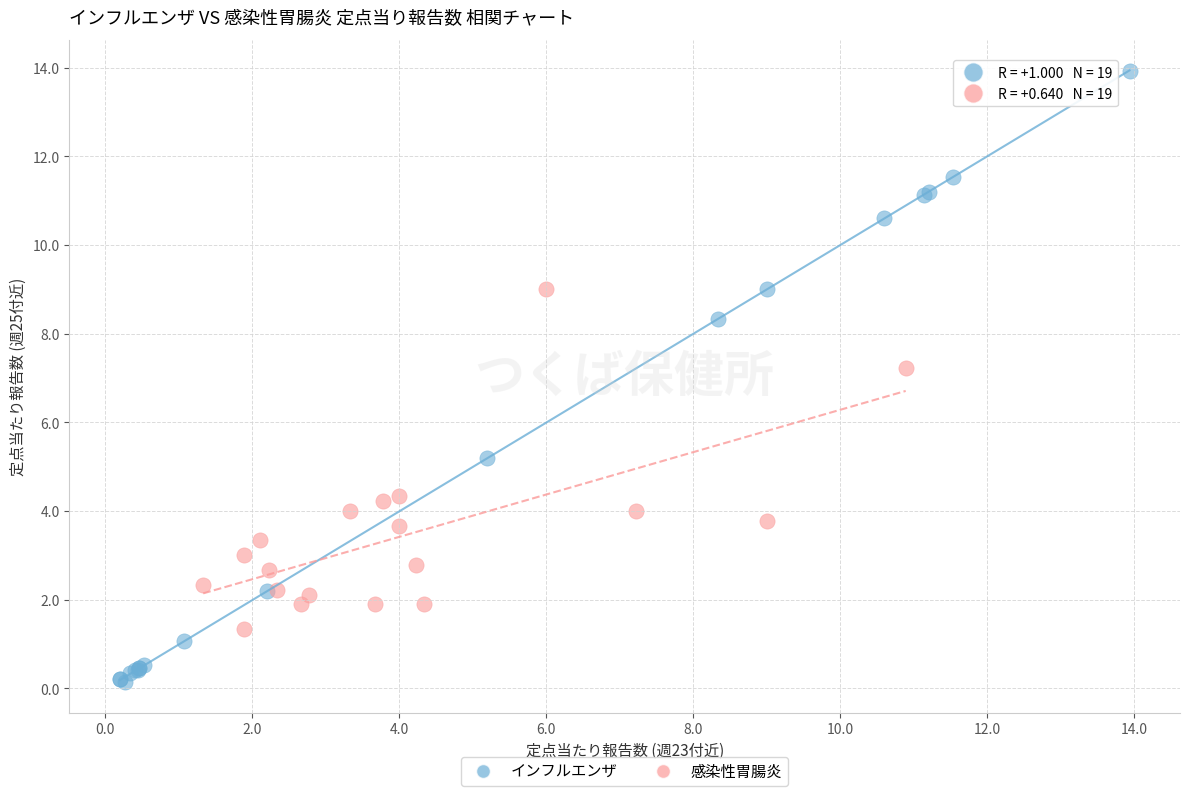

Which series reaches the minimum Y coordinate?

インフルエンザ